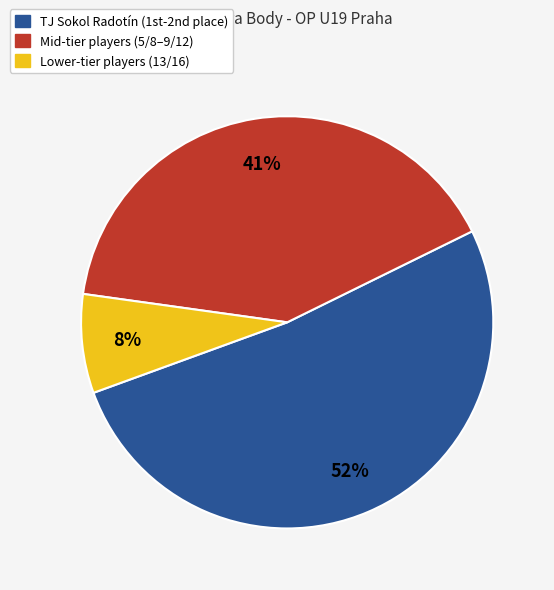

Is there any slice that represents more than half of the pie?

Yes